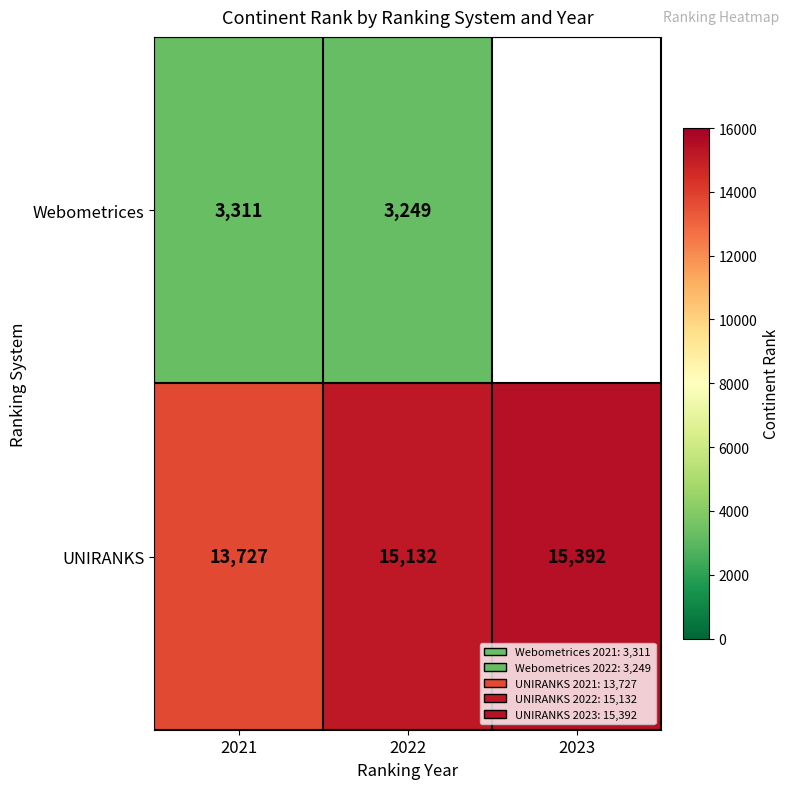

List the labels in order of UNIRANKS value, smallest first.

2021, 2022, 2023